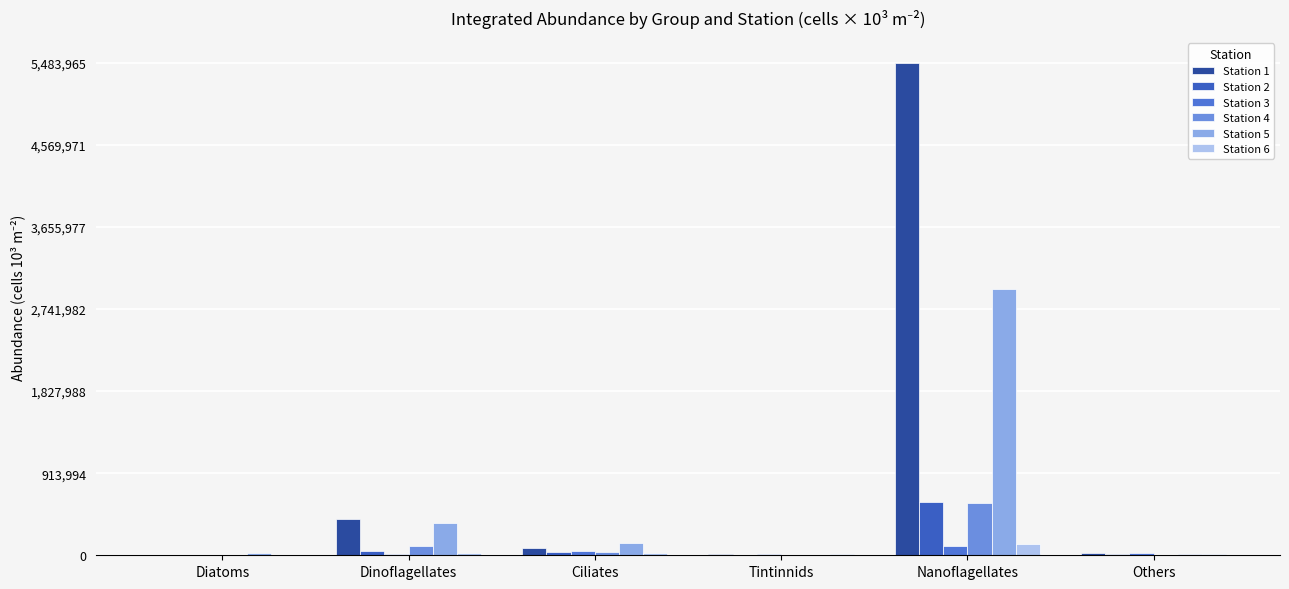

Count the number of categories in the chart.

6